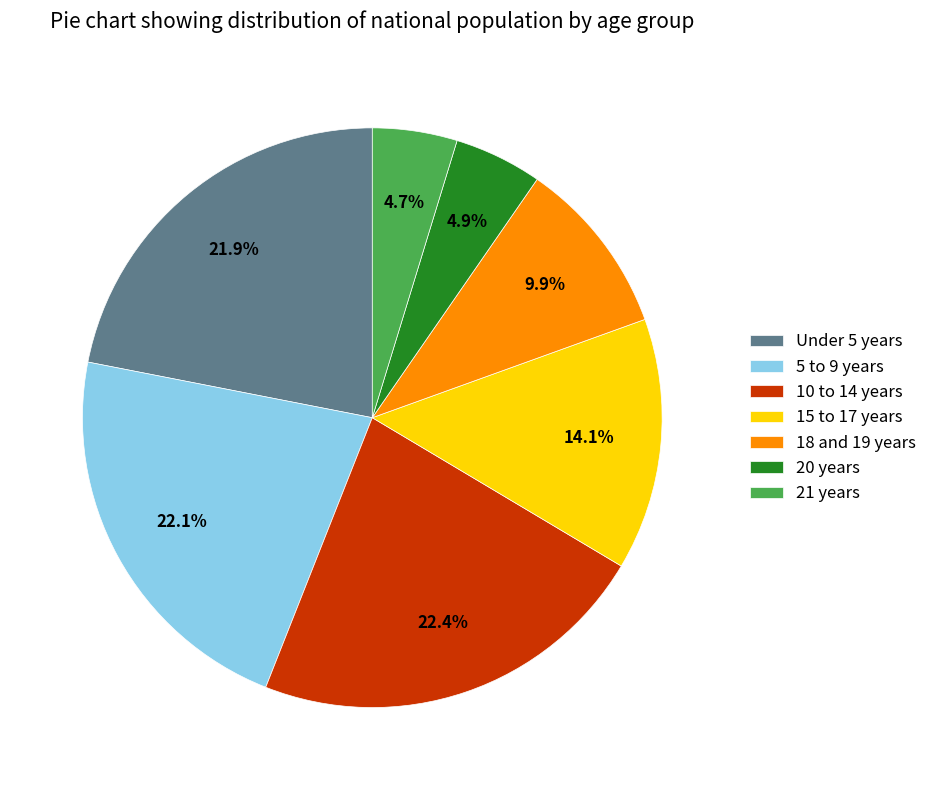

To the nearest percent, what portion does 20 years represent?

5%